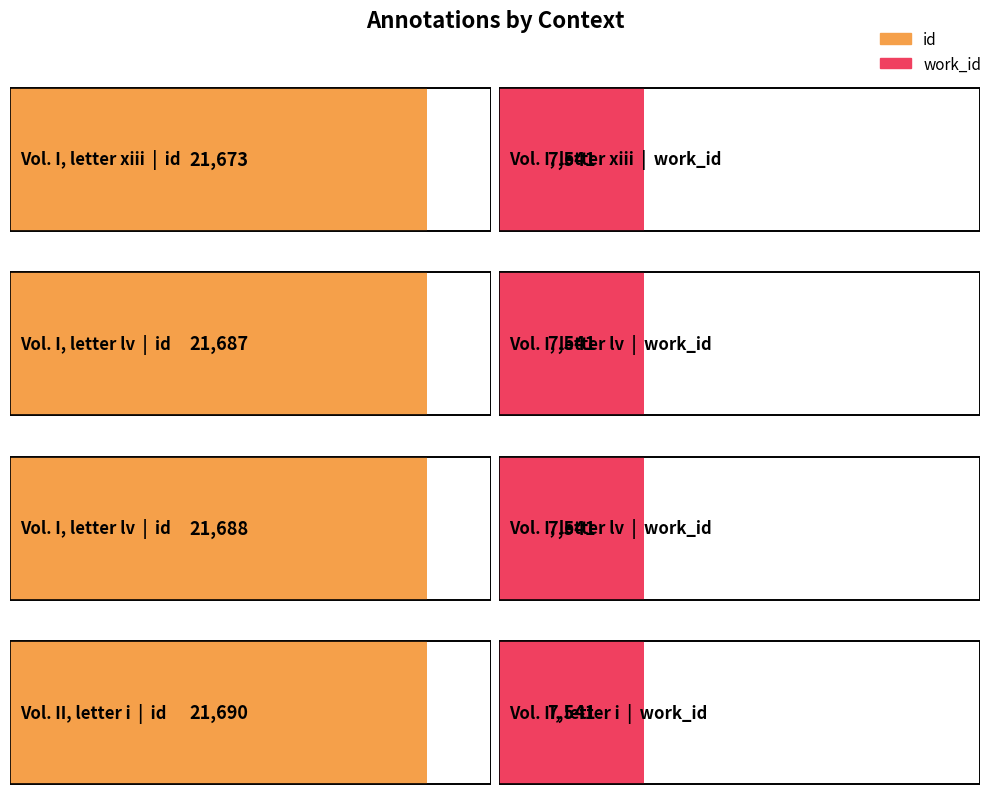

The value of work_id at Vol. II, letter i is 7541. True or false?

True